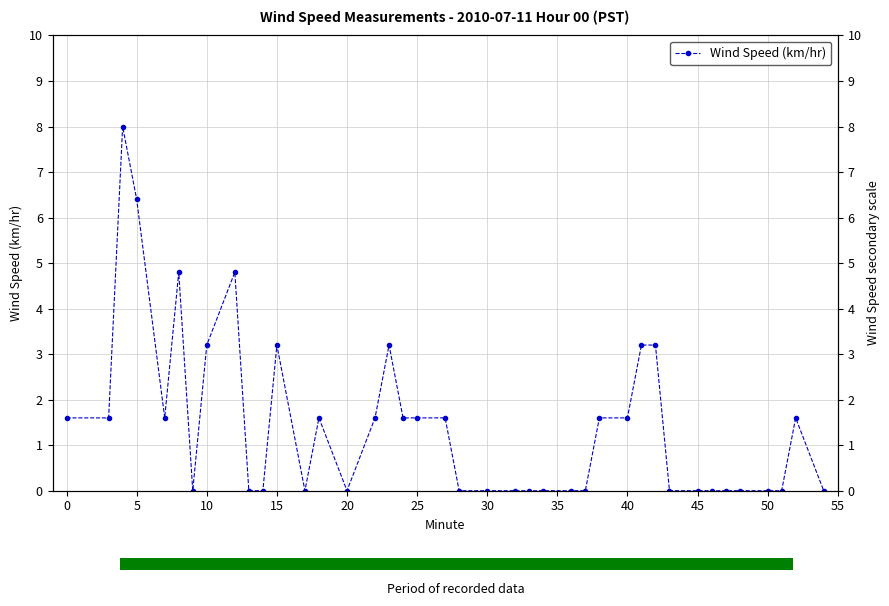

What is the approximate value at 0?

1.6